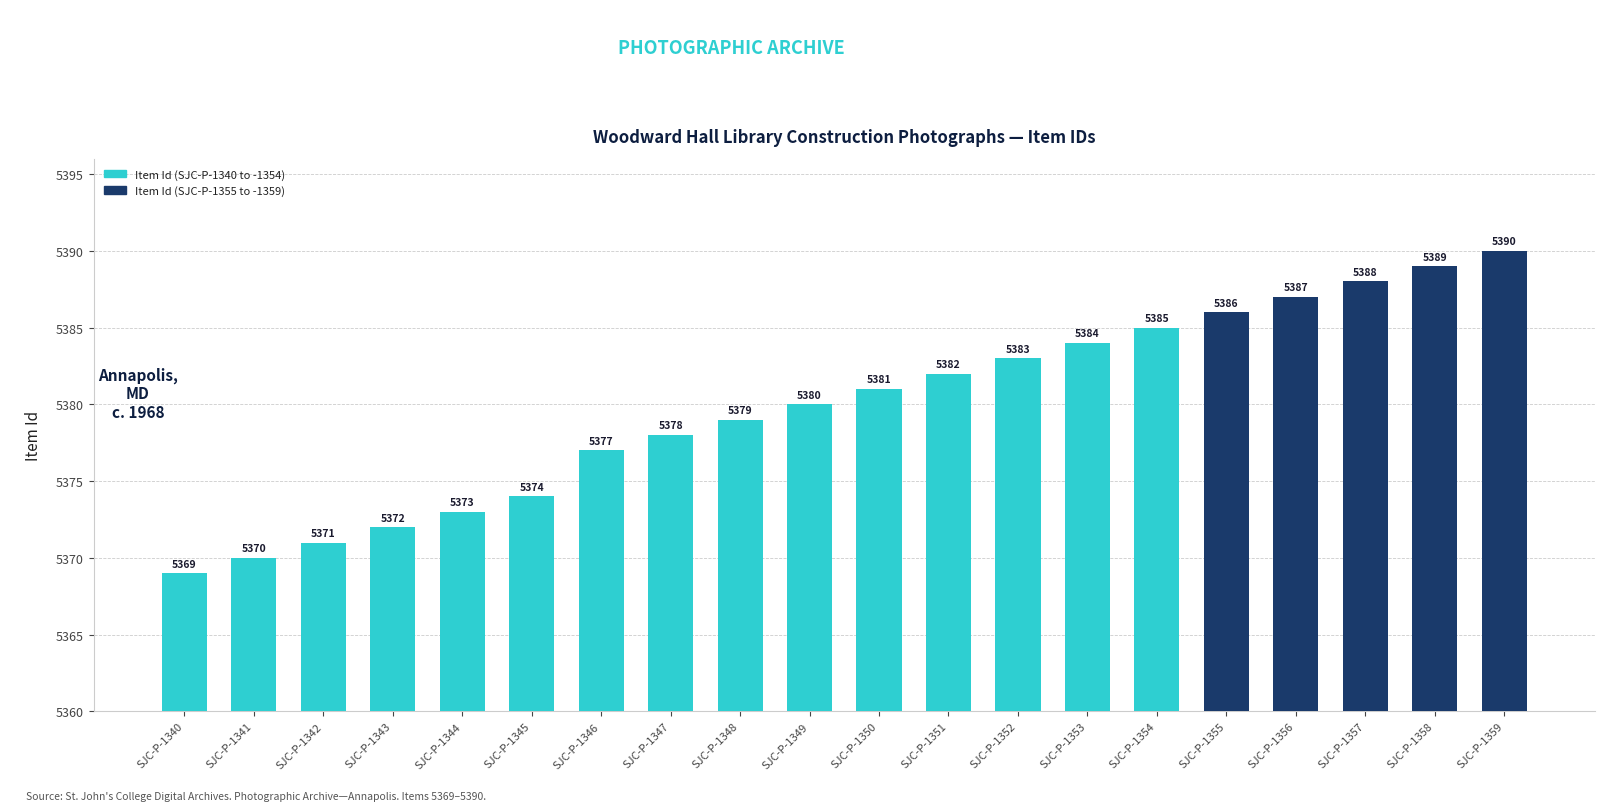

What is the sum of the values at SJC-P-1353 and SJC-P-1358?

10773